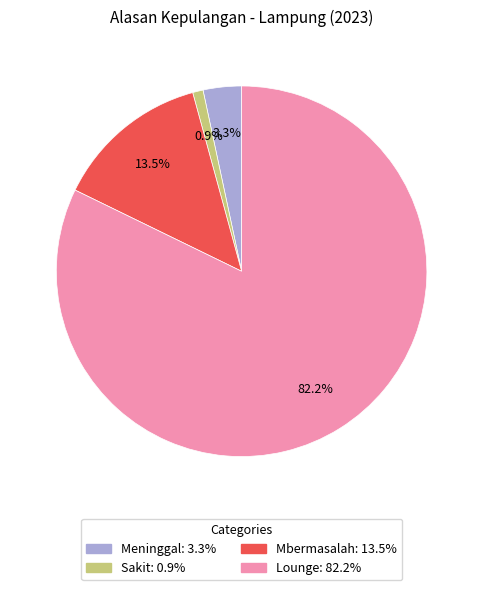

What percentage is the Lounge slice, to the nearest percent?

82%